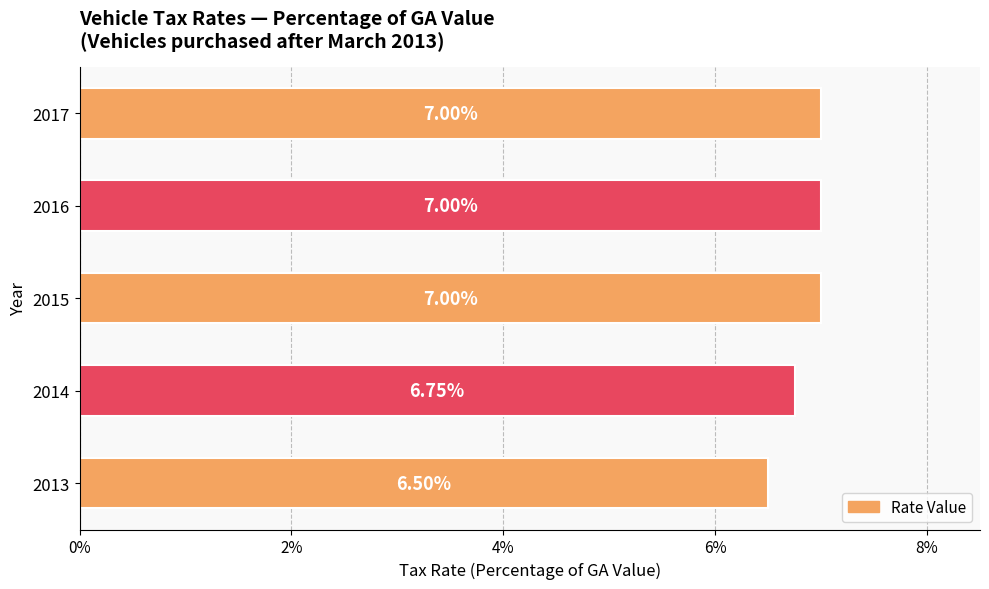

Are the bars horizontal?

Yes